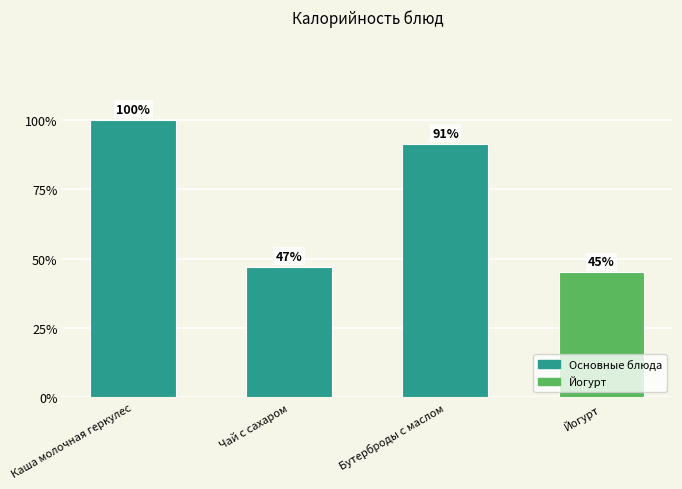

How many values are below 91?

2